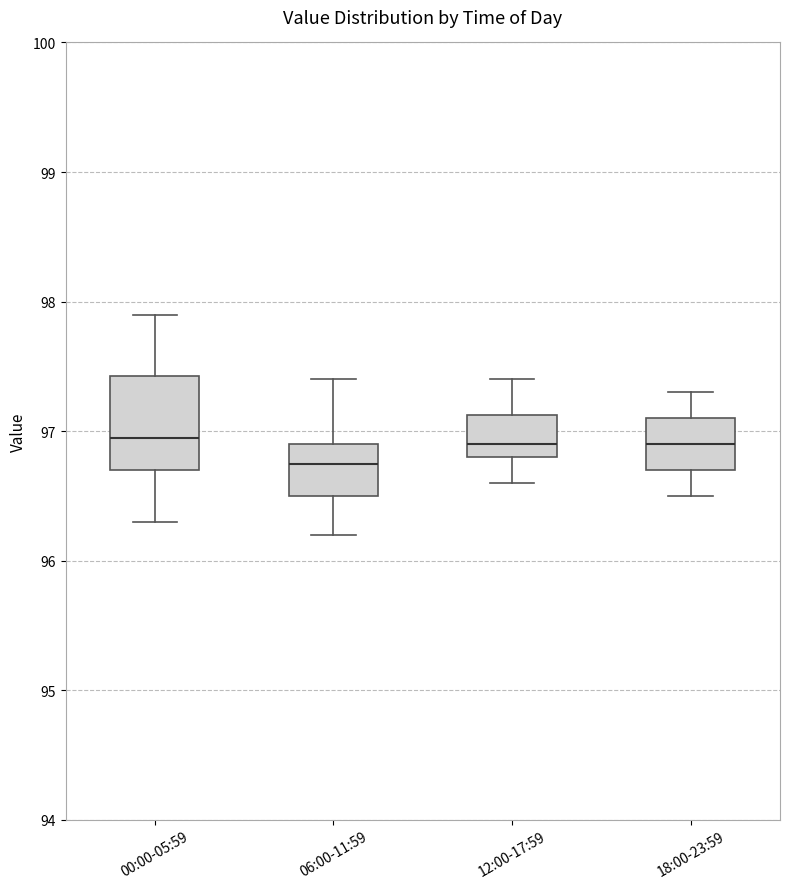

Where is the lower edge of the box for 06:00-11:59 on the y-axis? The values are not printed on the chart, so give them approximately, as read against the axis.

96.5